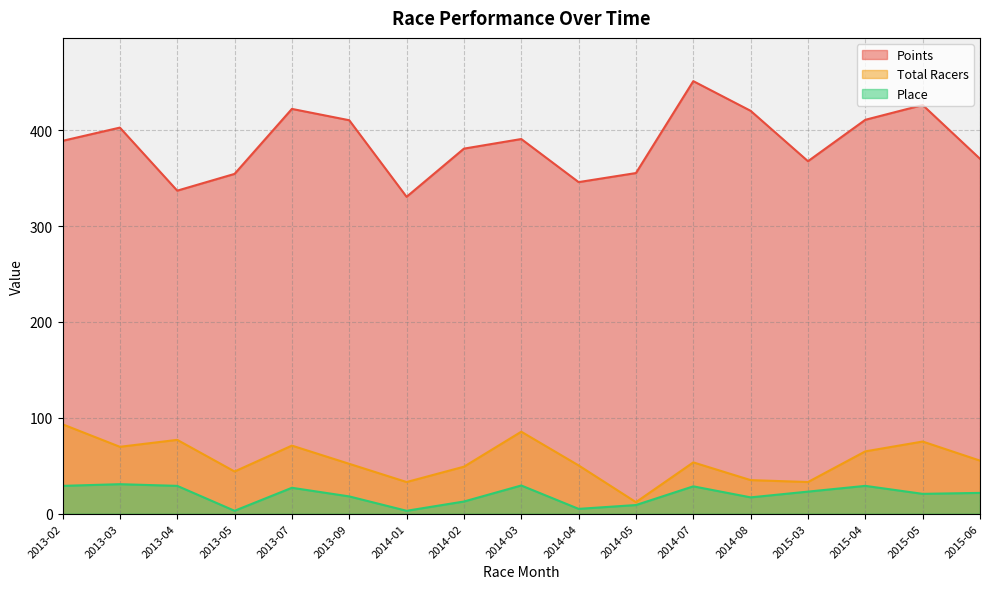

Does the chart display data point markers on the line(s)?

No